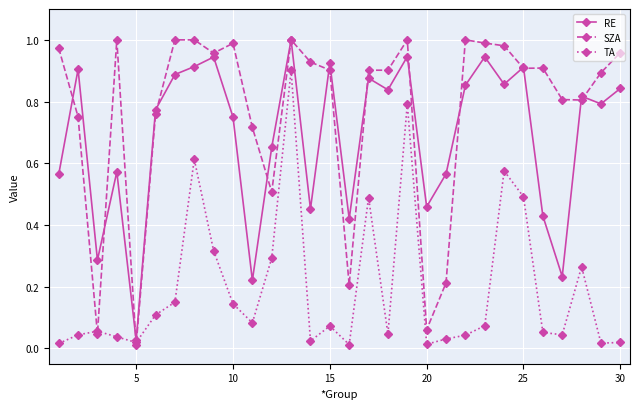

Which series has the largest range (max minus min)?

SZA